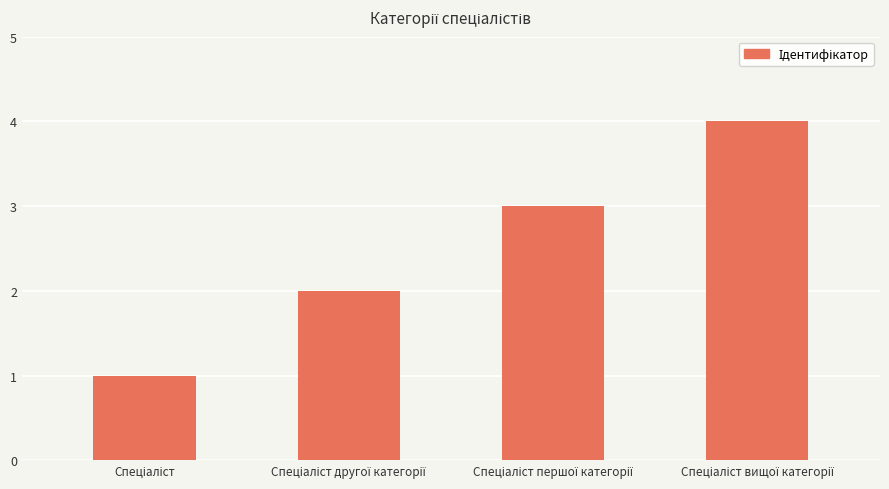

What is the greatest value displayed?

4